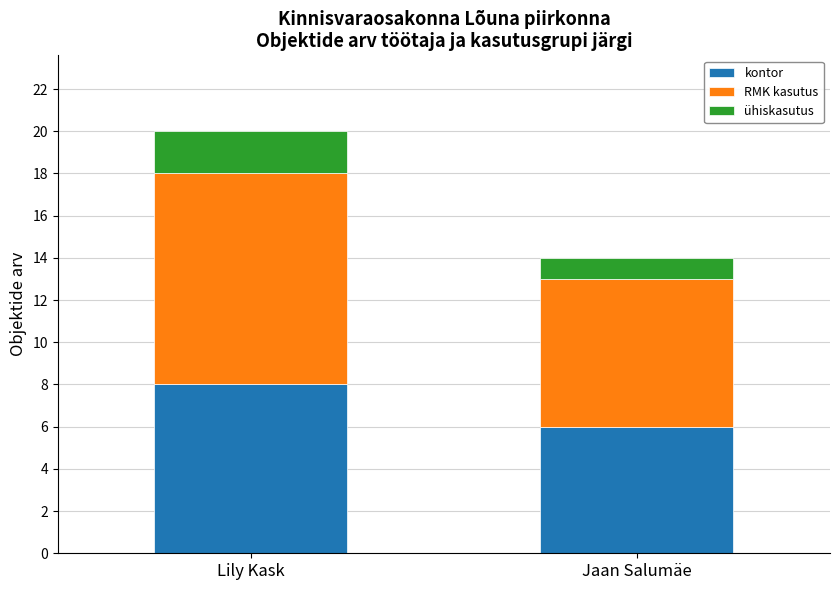

Is it true that kontor equals 8 at Lily Kask?

True